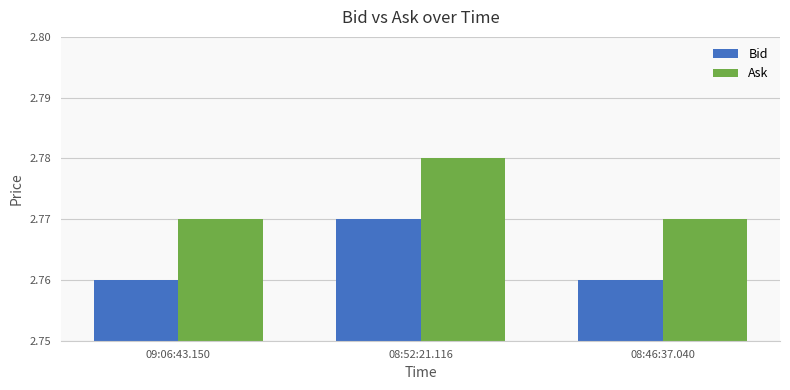

At which category is the sum across all series the highest?

08:52:21.116